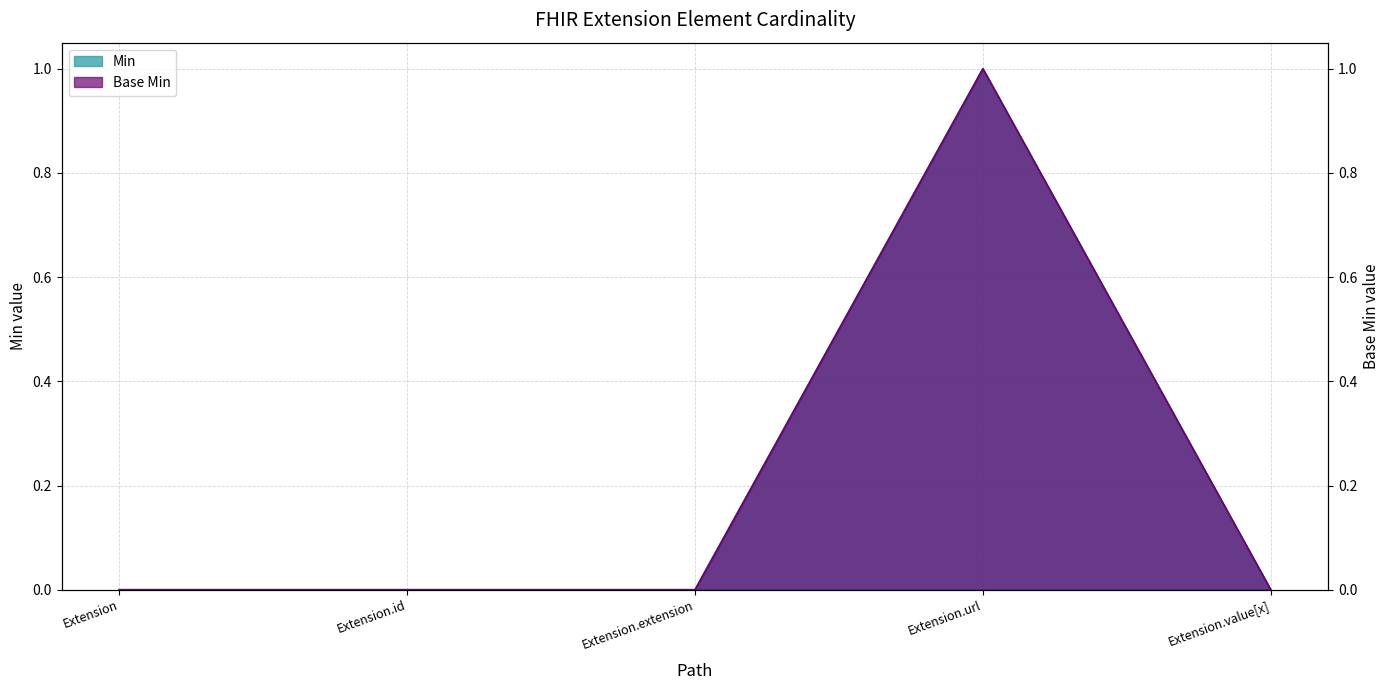

At how many categories does at least one series exceed 0?

1